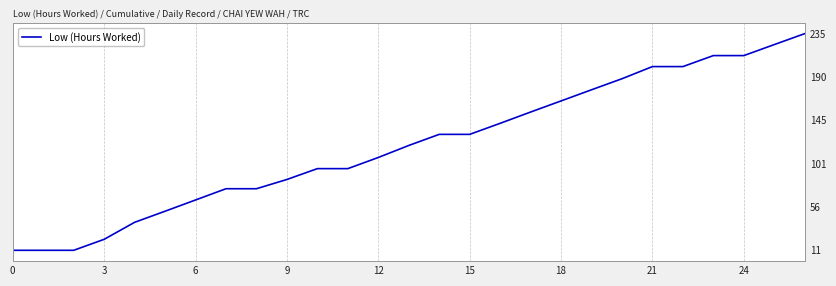

Where is the data nearest to the value 123?

13